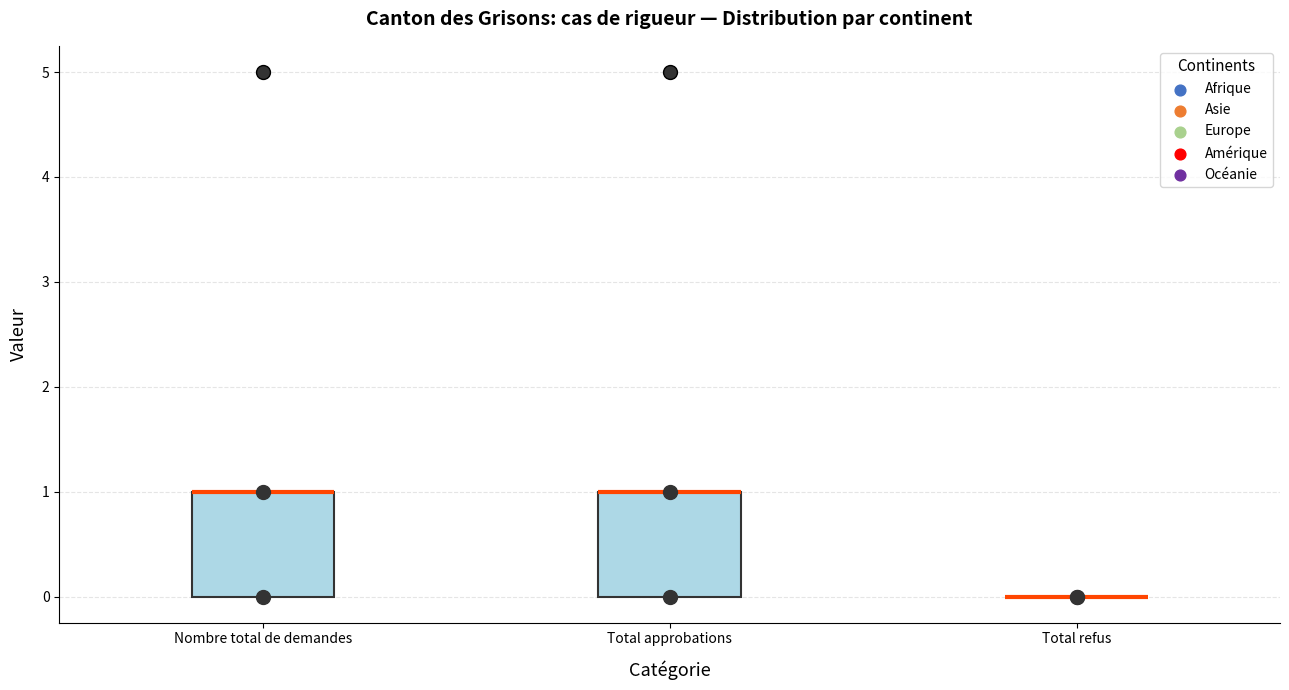

Reading left to right, read every box against the y-axis: the position of its median line, the range the box covers, and the ends of its whiskers. The values are not printed on the chart, so give them approximately, as read against the axis.

Nombre total de demandes: median 1 (drawn on the box's upper edge), box 0 to 1, whiskers 0 to 1
Total approbations: median 1 (drawn on the box's upper edge), box 0 to 1, whiskers 0 to 1
Total refus: box collapsed to a line at 0, whiskers 0 to 0